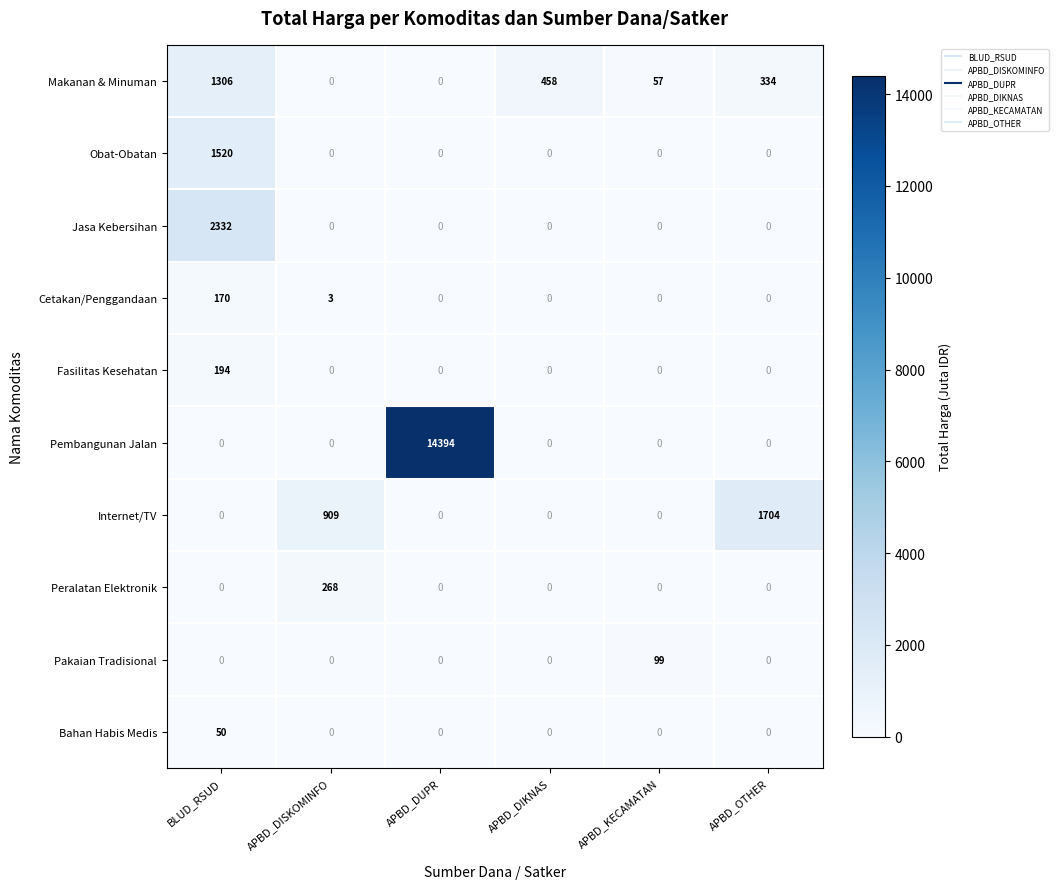

Rank the series by their maximum value, from highest to lowest.

Pembangunan Jalan, Jasa Kebersihan, Internet/TV, Obat-Obatan, Makanan & Minuman, Peralatan Elektronik, Fasilitas Kesehatan, Cetakan/Penggandaan, Pakaian Tradisional, Bahan Habis Medis